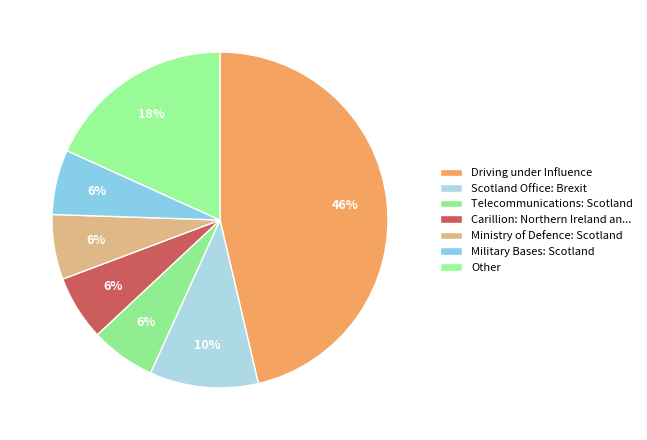

Count the number of slices in the pie.

7